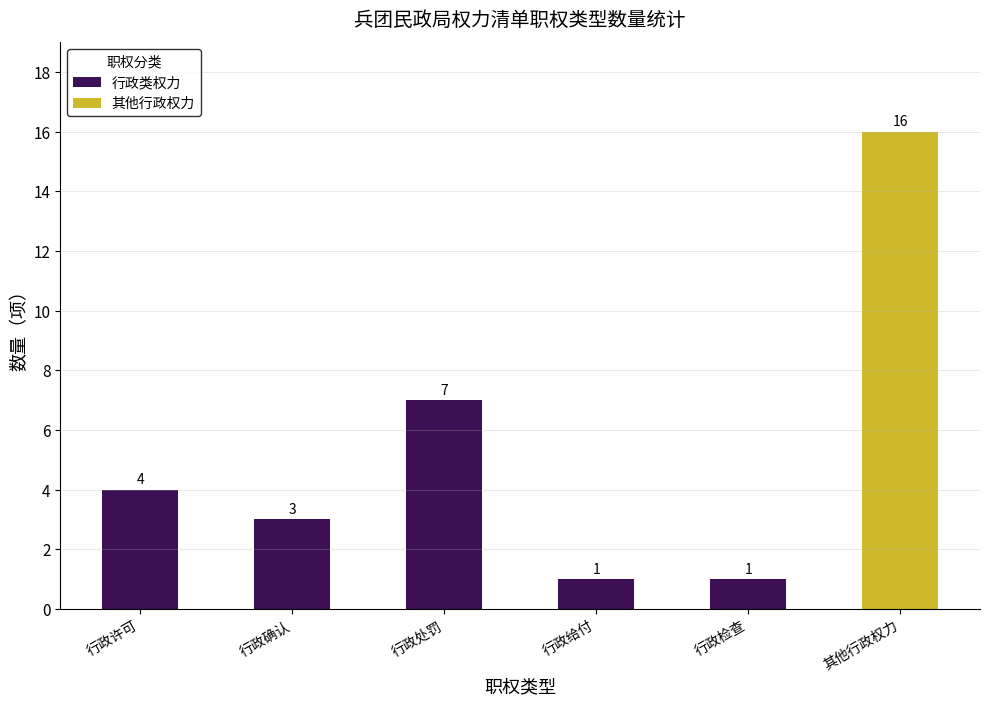

What position from the left is 行政许可?

1